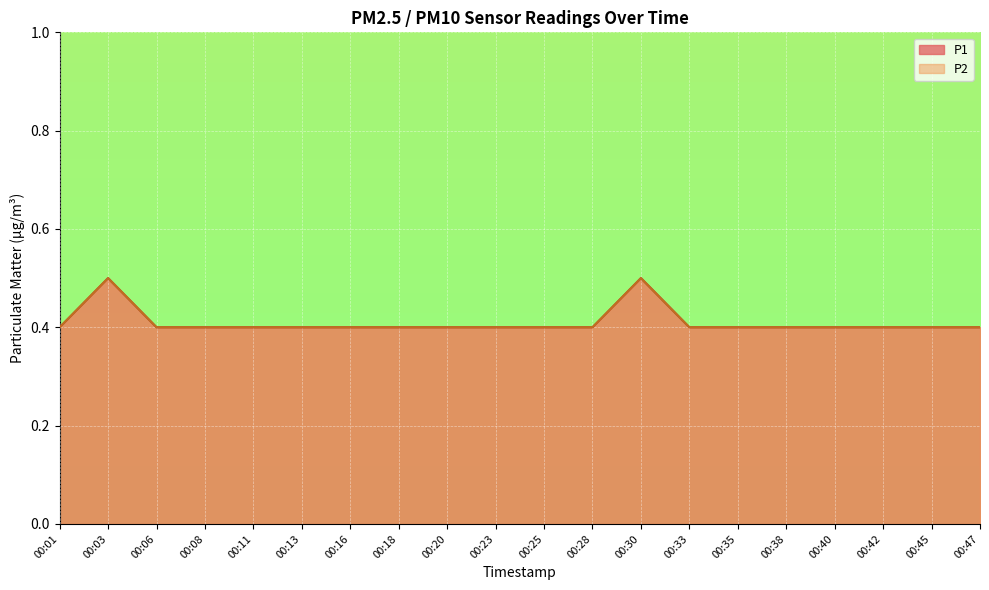

Rank the series at 00:28 from lowest to highest value.

P1, P2